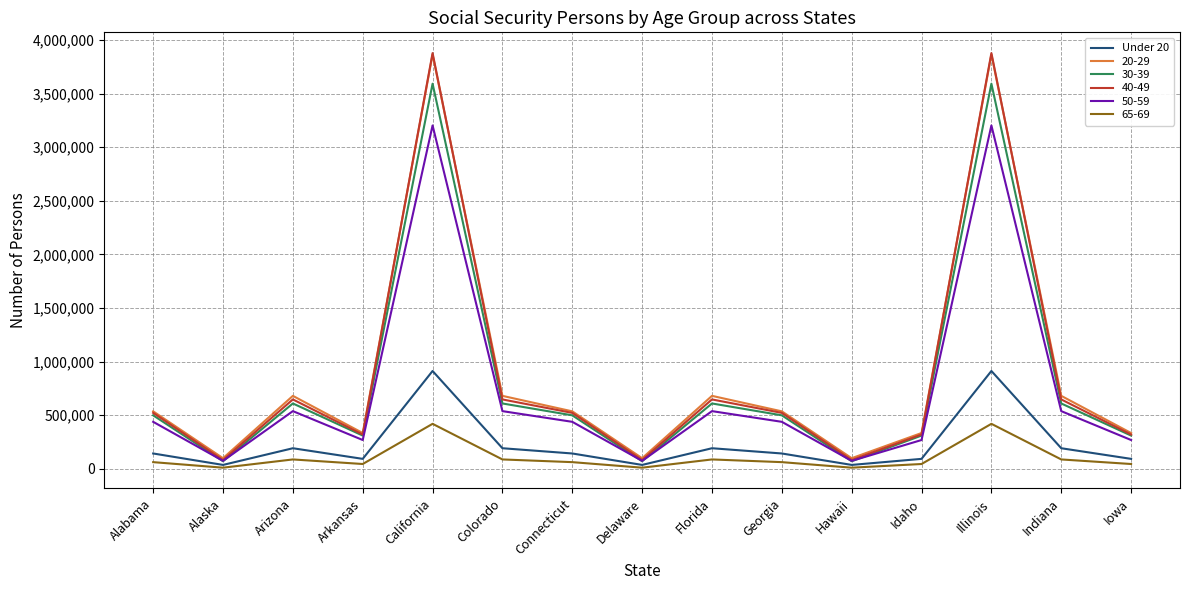

Which series has the widest spread of values?

40-49